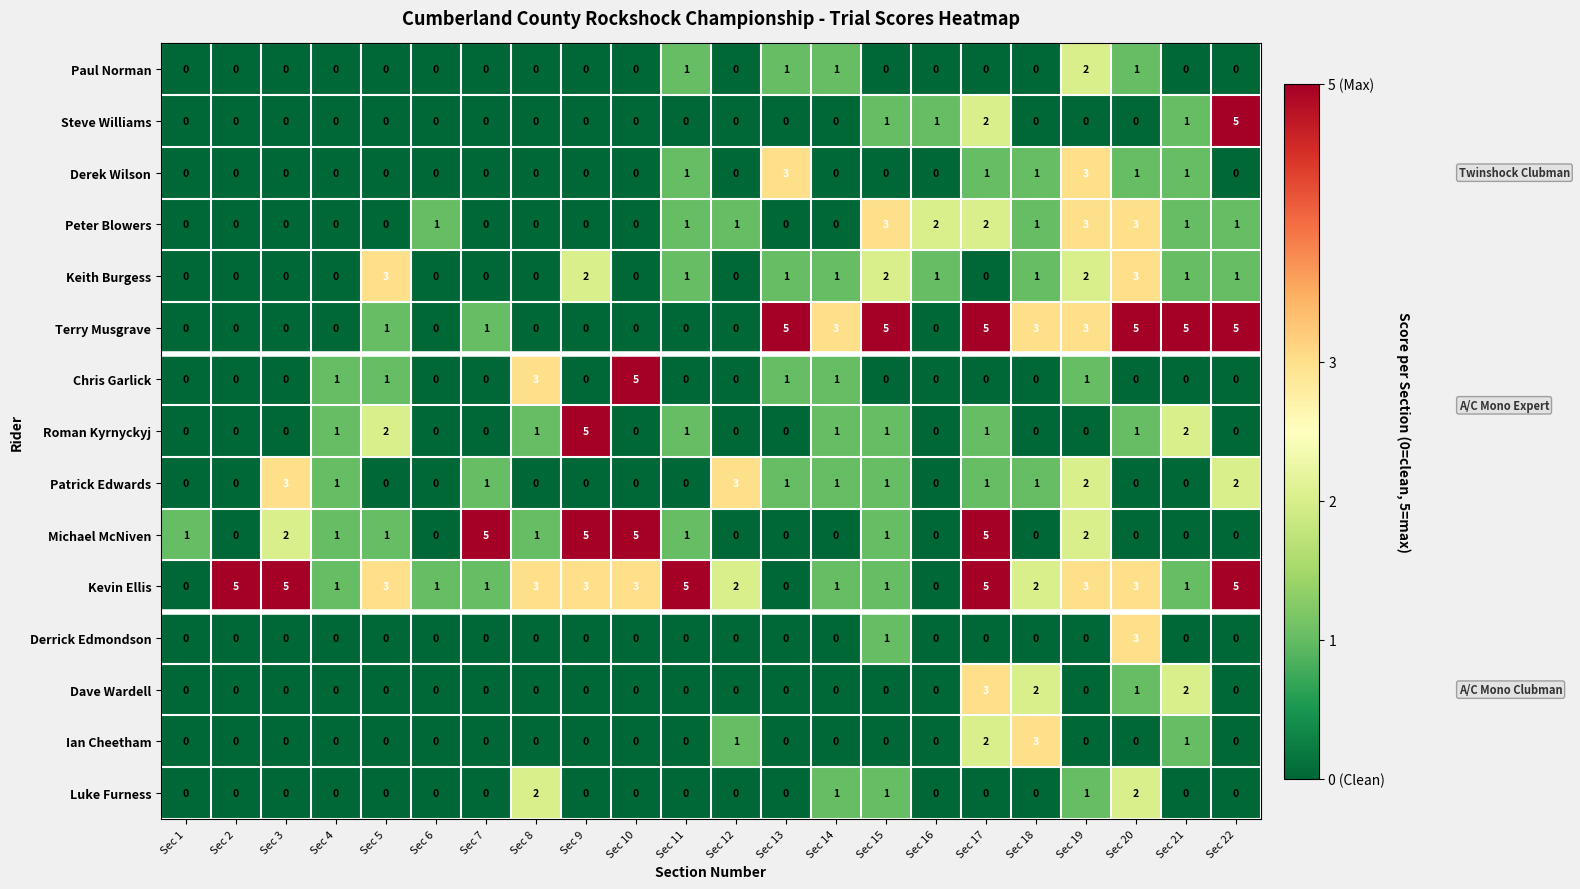

Where does the Patrick Edwards series first go above 1?

Sec 3